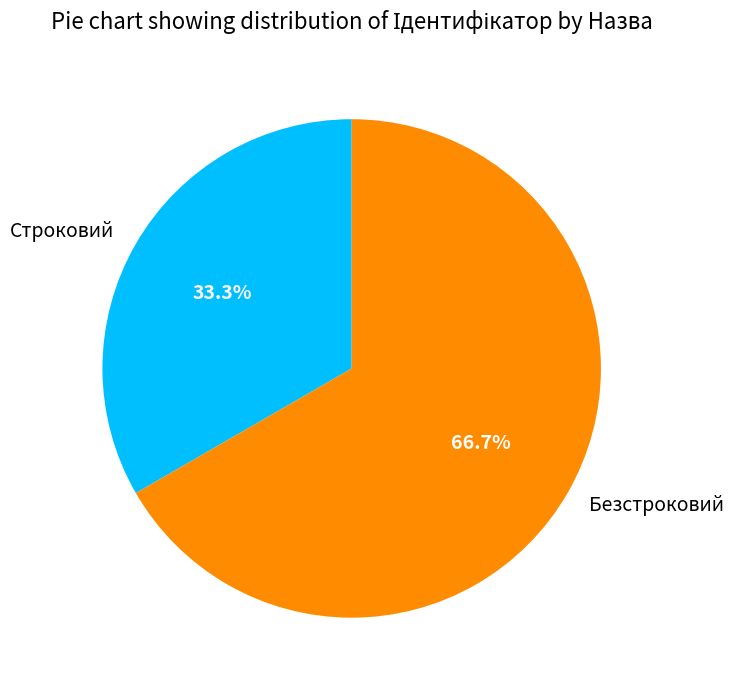

Is it true that Строковий is 33% of the pie?

True